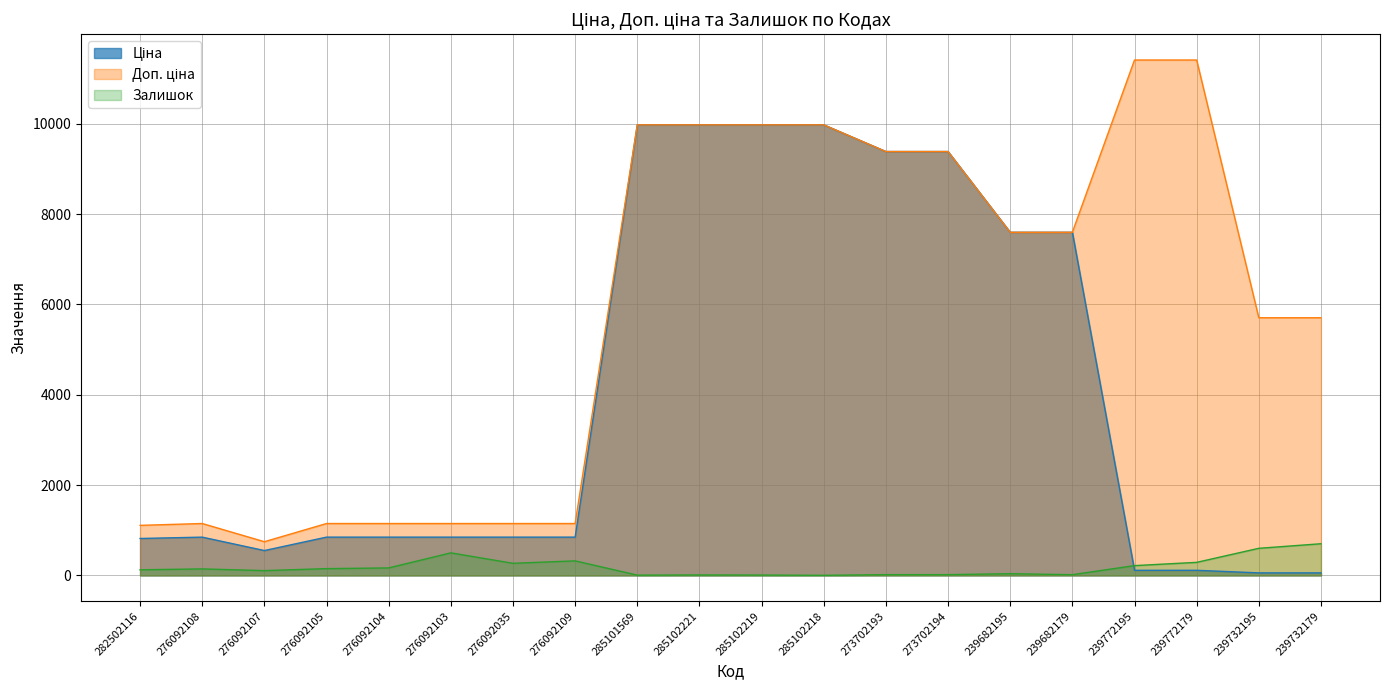

How many lines are shown in the chart?

3